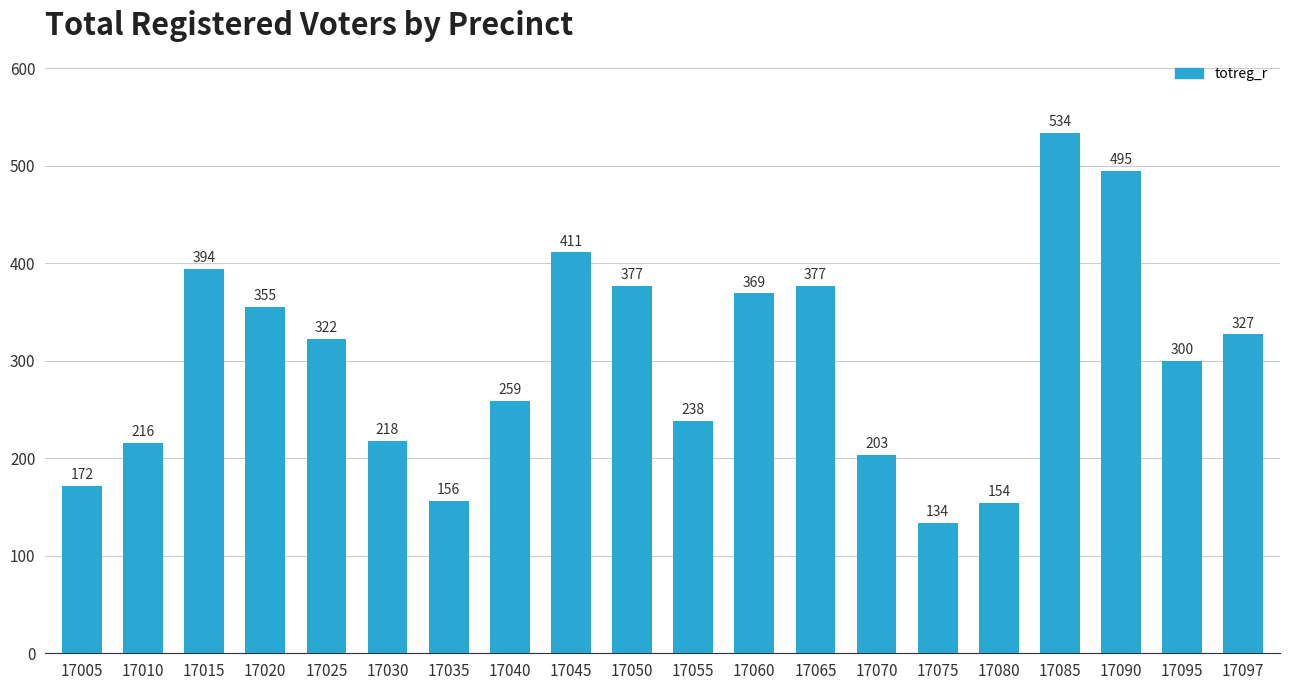

True or false: the data shows 218 at 17030.

True